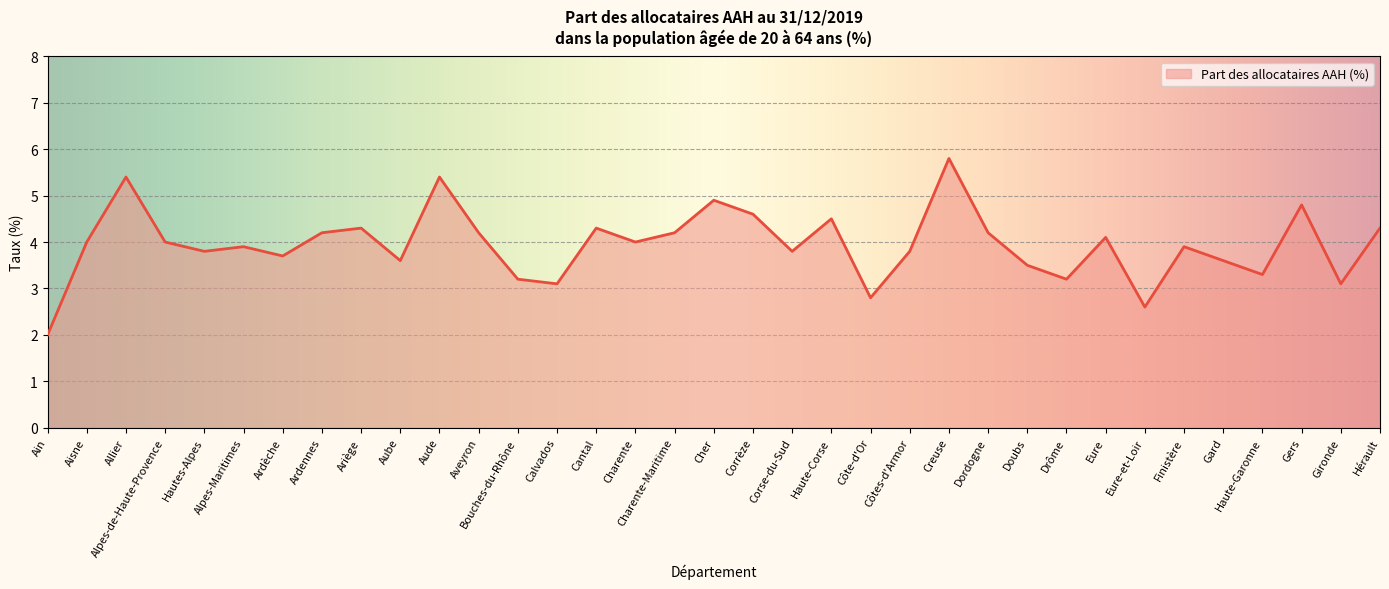

Reading right to left, extract all data points from this chart.

4.3	3.1	4.8	3.3	3.6	3.9	2.6	4.1	3.2	3.5	4.2	5.8	3.8	2.8	4.5	3.8	4.6	4.9	4.2	4.0	4.3	3.1	3.2	4.2	5.4	3.6	4.3	4.2	3.7	3.9	3.8	4.0	5.4	4.0	2.0